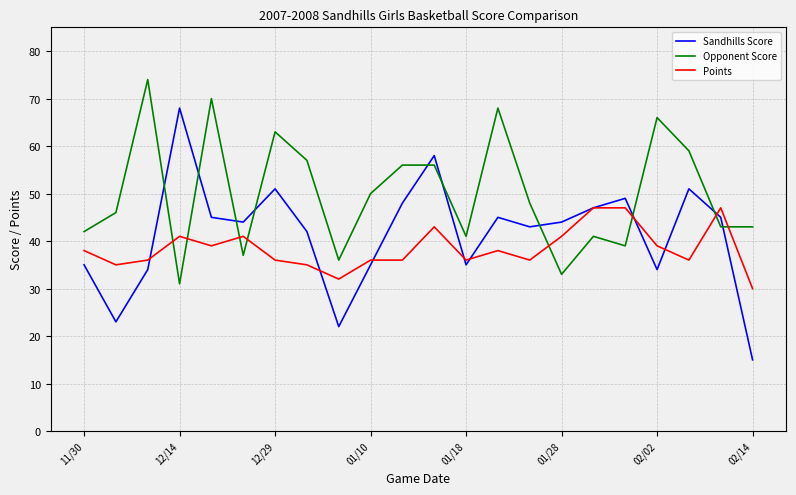

Which series has the largest total across all categories?

Opponent Score